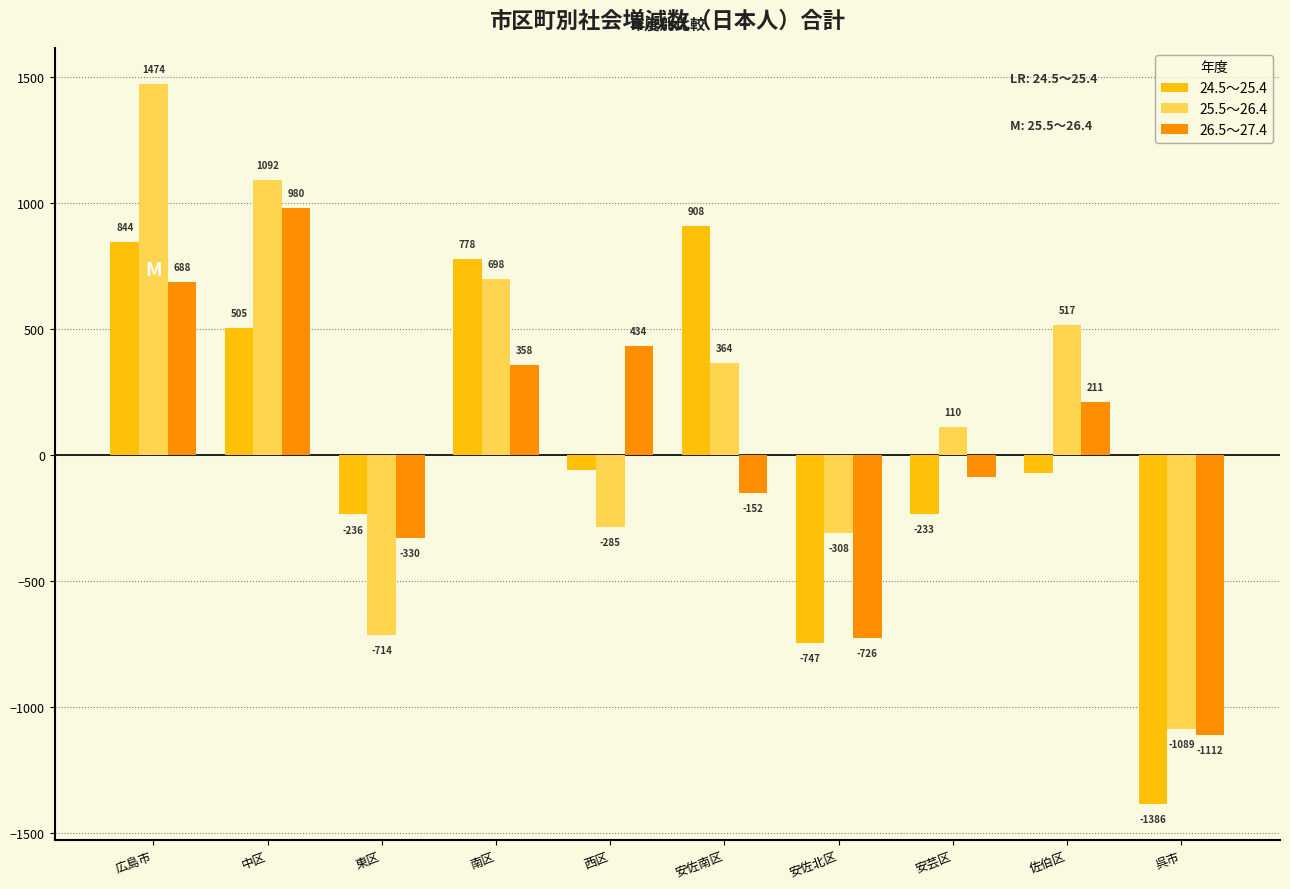

True or false: 24.5～25.4 has a value of -236 at 東区.

True